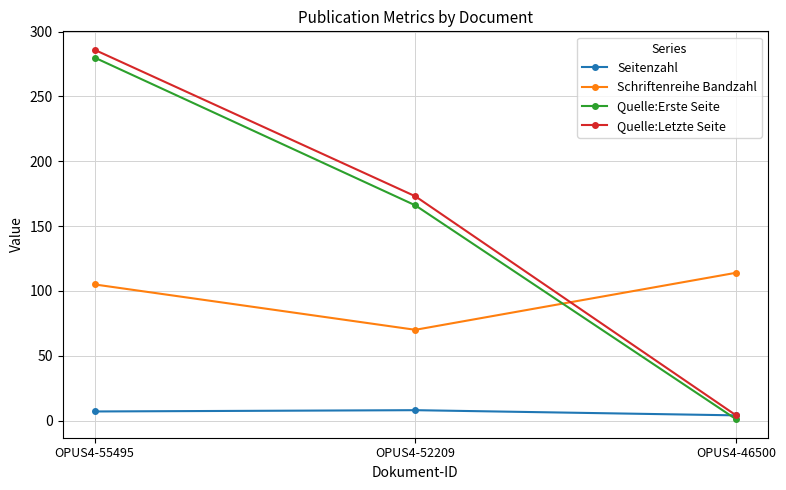

List the labels in order of Quelle:Erste Seite value, largest first.

OPUS4-55495, OPUS4-52209, OPUS4-46500